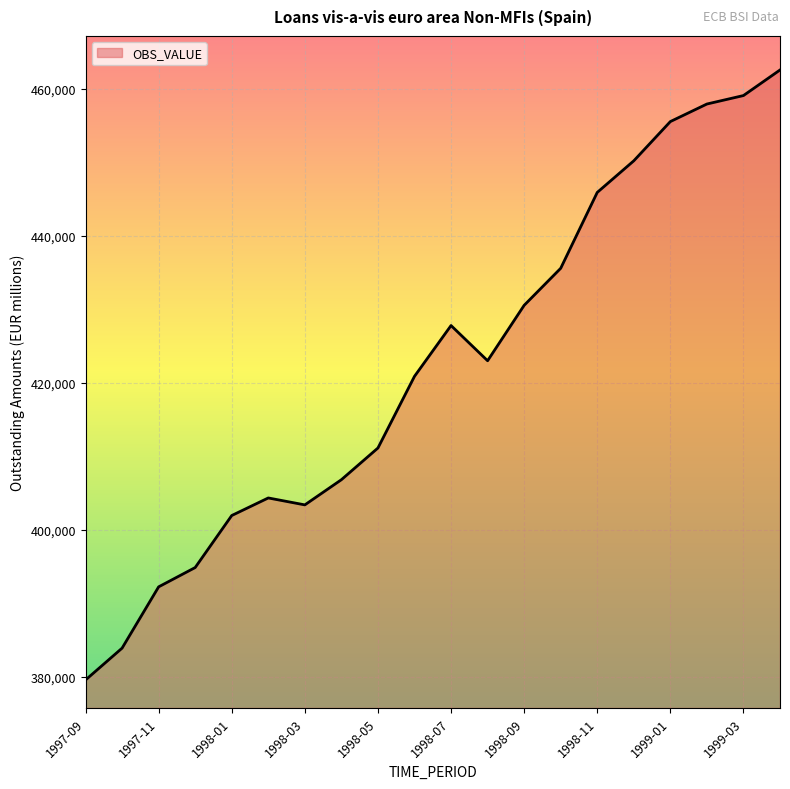

What is the difference between the maximum and minimum values?

82915